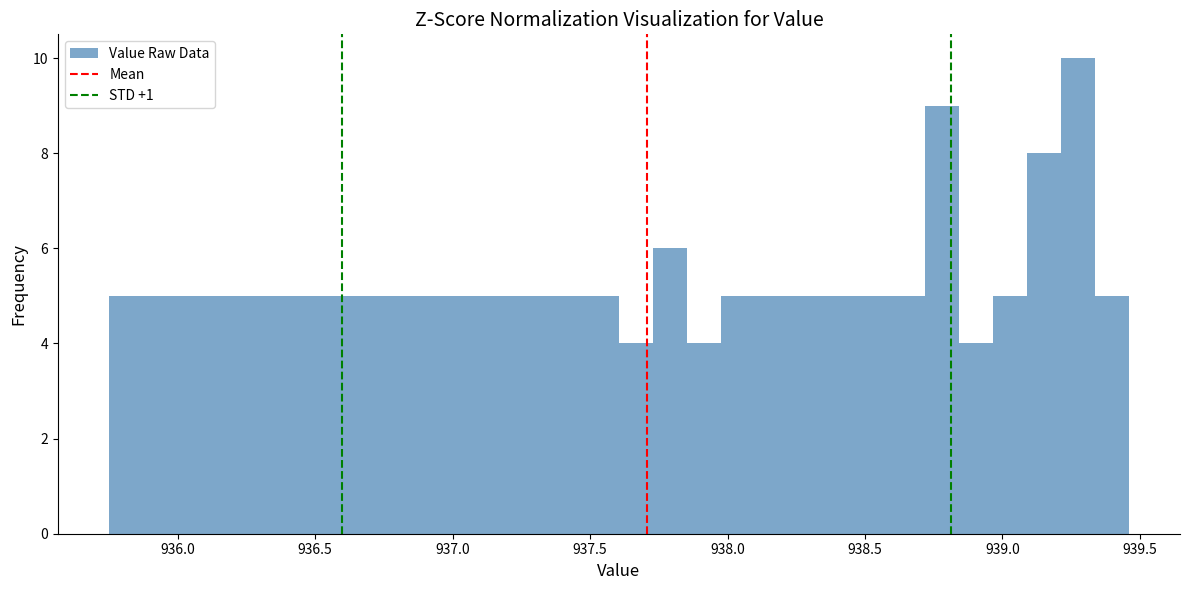

Read against the x-axis, roughly where is the centre of the tallest bar?

939.25